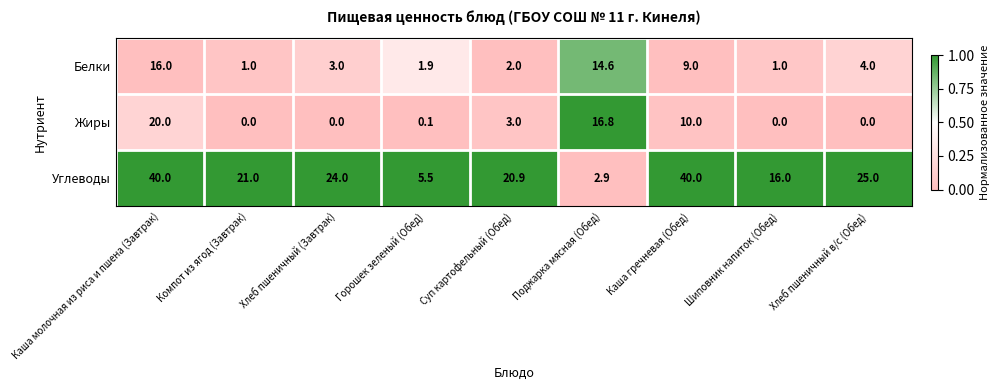

What is the difference between the highest and lowest values at Компот из ягод (Завтрак)?

21.0